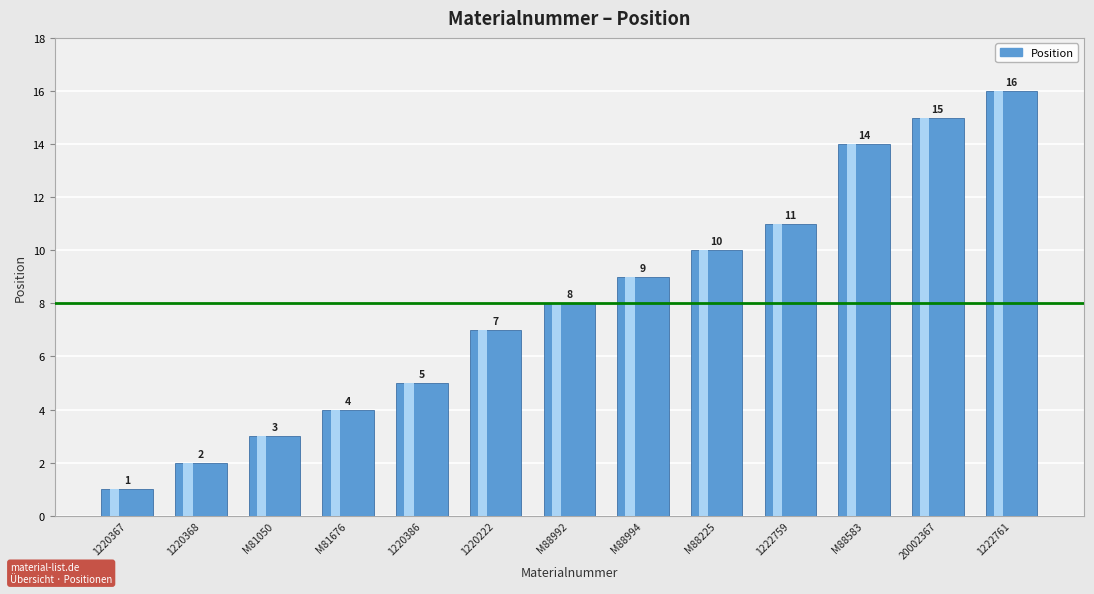

Rank the categories by value from lowest to highest.

1220367, 1220368, M81050, M81676, 1220386, 1220222, M88992, M88994, M88225, 1222759, M88583, 20002367, 1222761